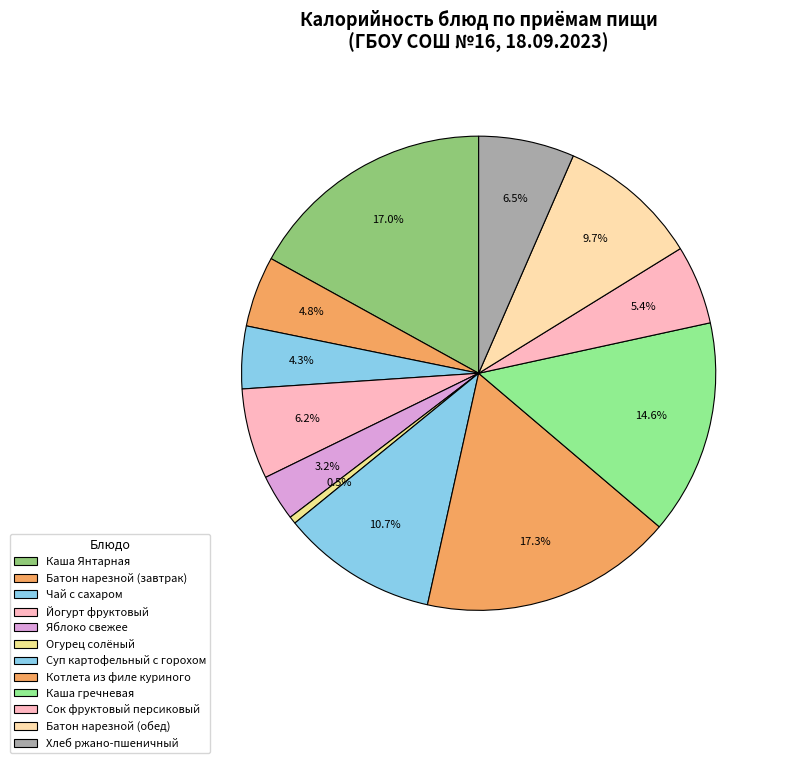

How many segments does this pie chart have?

12